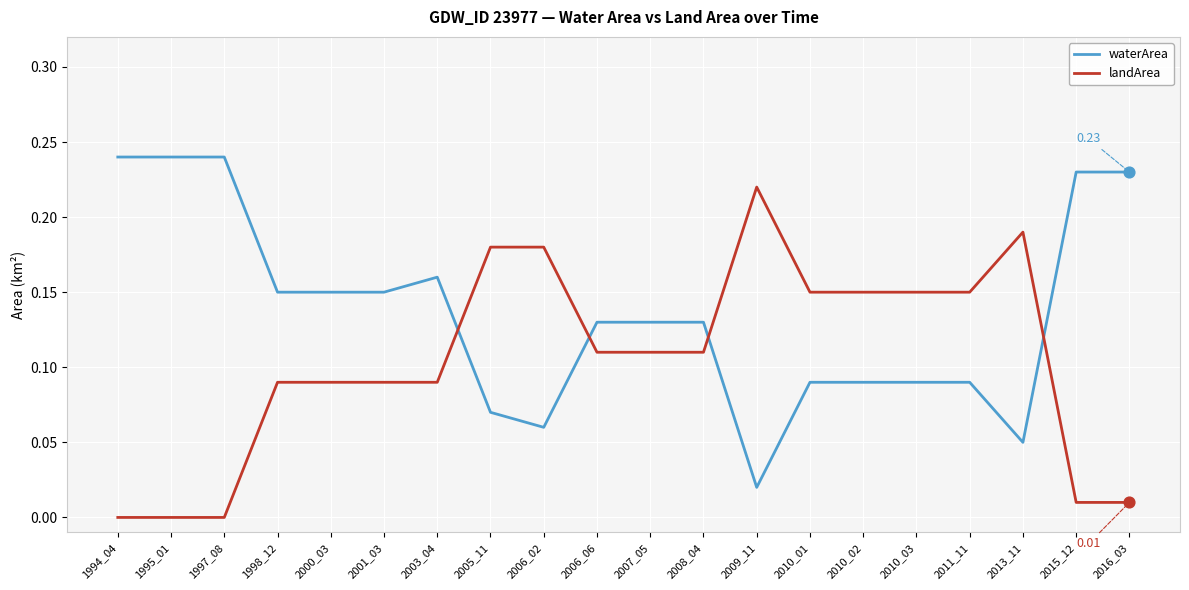

Which series has the largest total across all categories?

waterArea